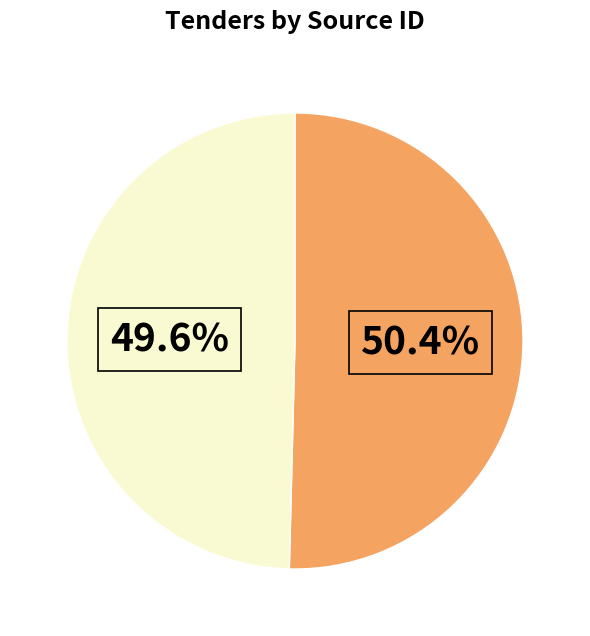

Does any single category account for the majority?

Yes